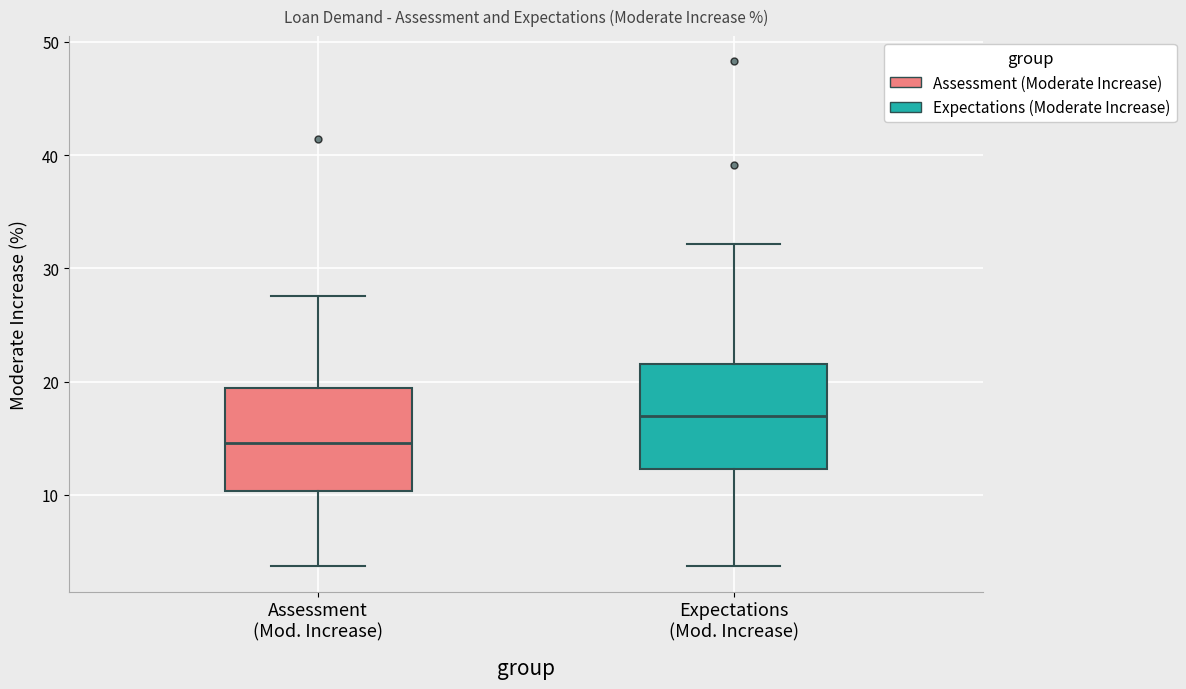

Which box's median line is the lowest?

Assessment (Mod. Increase)